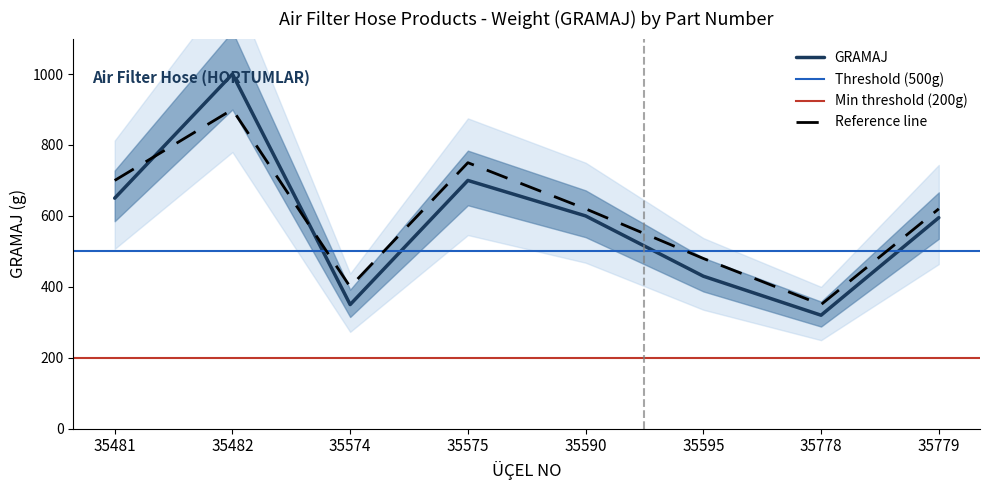

Approximately how many times larger is the value at 35778 compared to 35595?

0.7